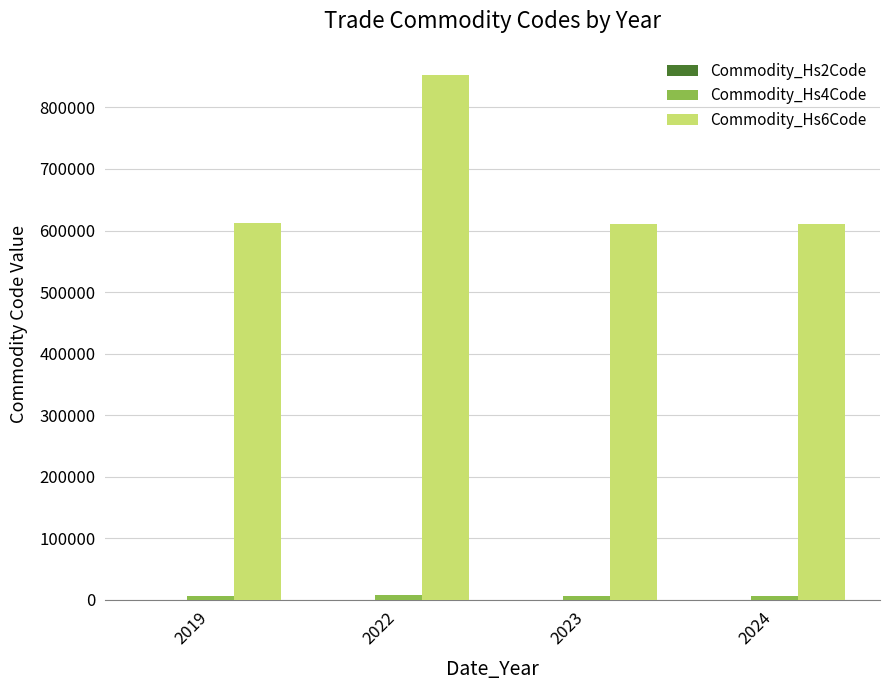

Count the number of categories in the chart.

4